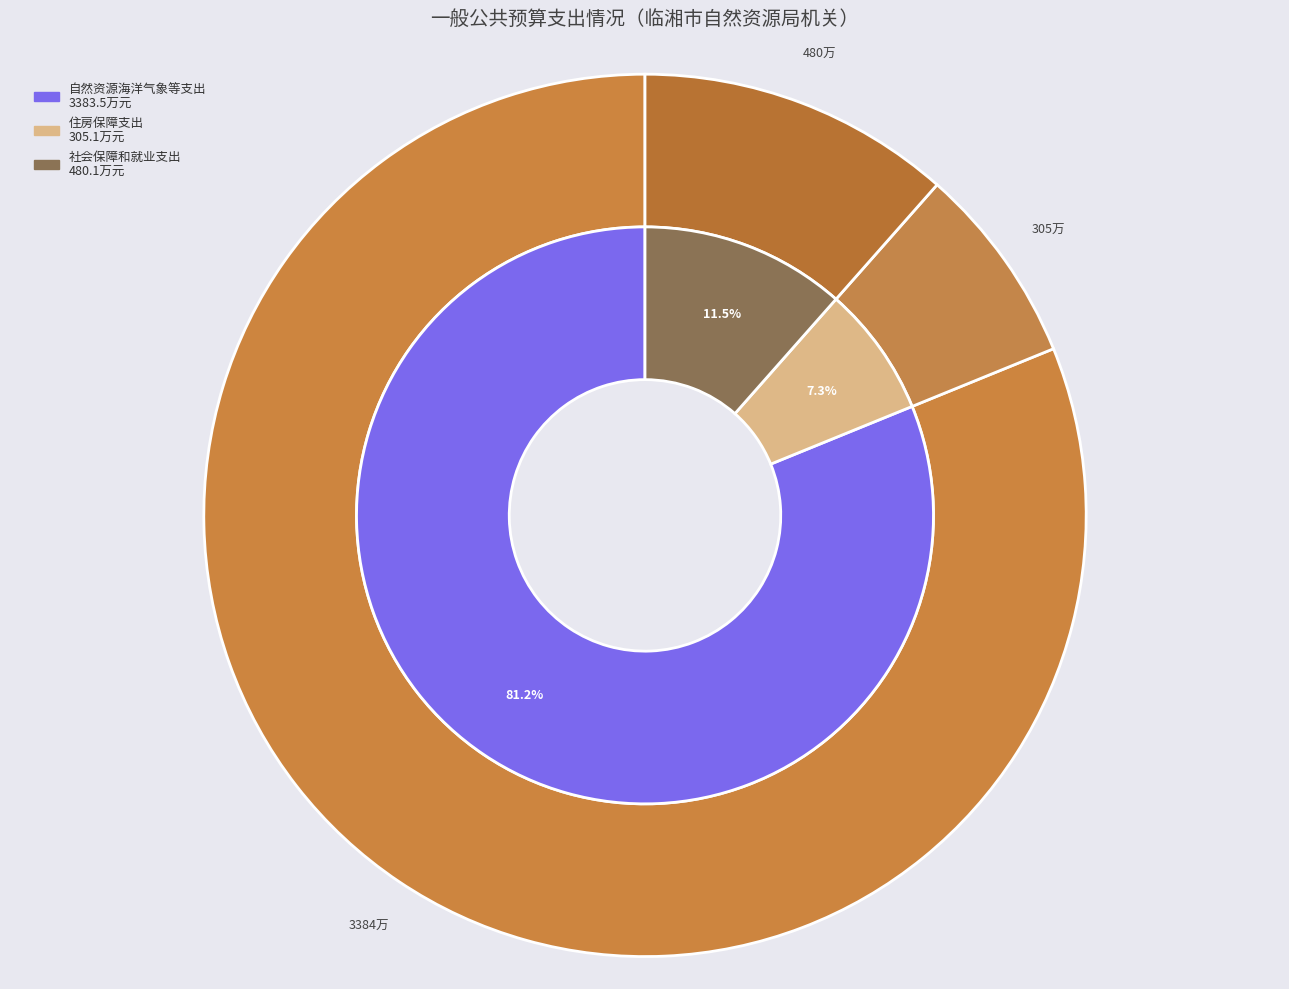

Is it true that 自然资源海洋气象等支出 is 69% of the pie?

False